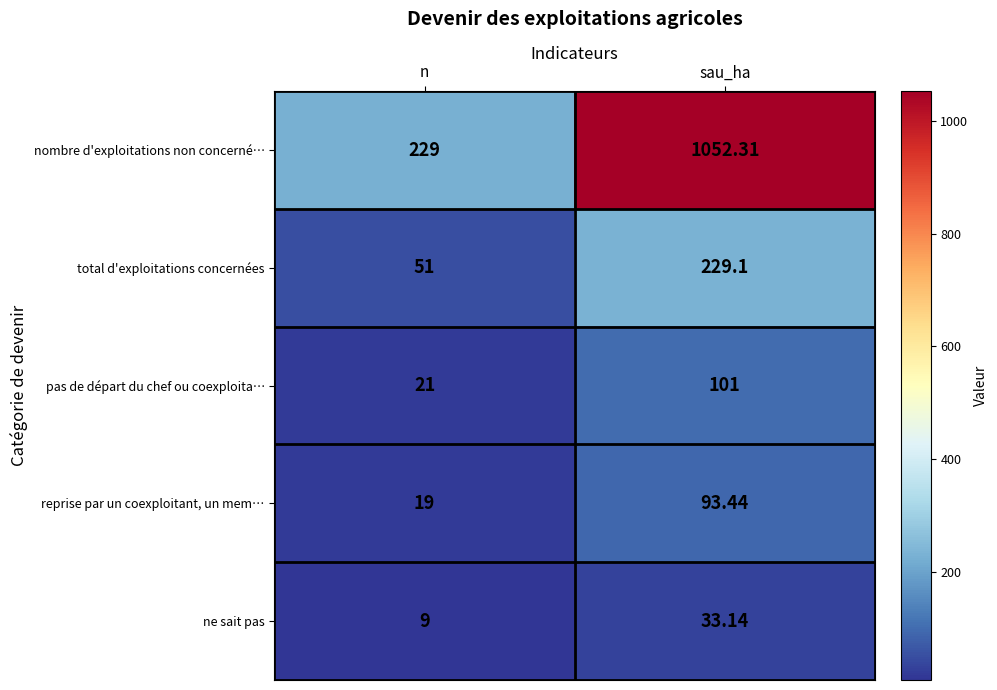

What is the difference between the highest and lowest values at n?

220.0